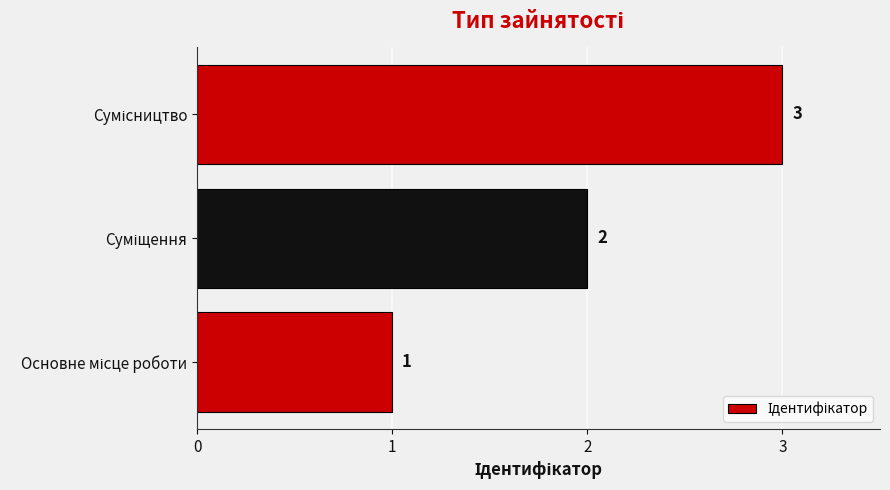

How many values are between 1 and 3?

3